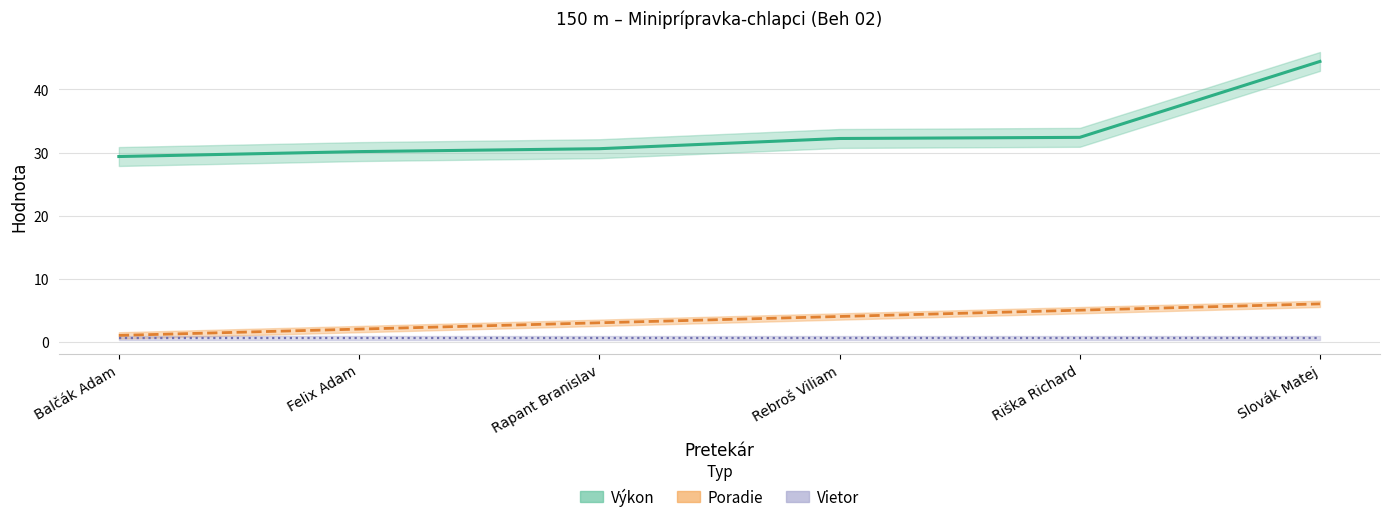

At which label does Poradie reach its minimum?

Balčák Adam